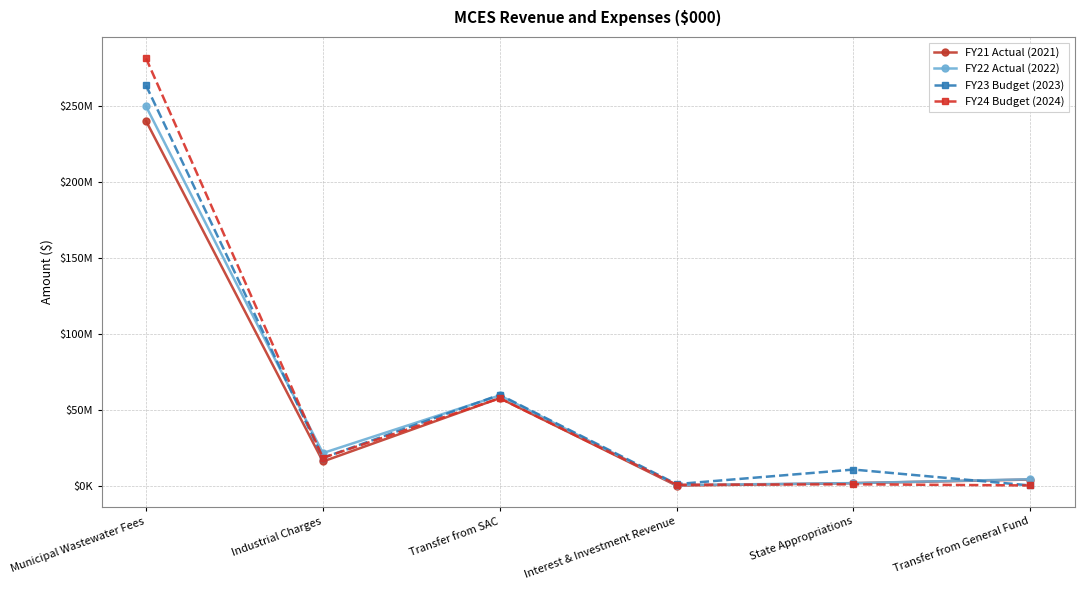

The value of FY21 Actual (2021) at Interest & Investment Revenue is 250041.0. True or false?

True